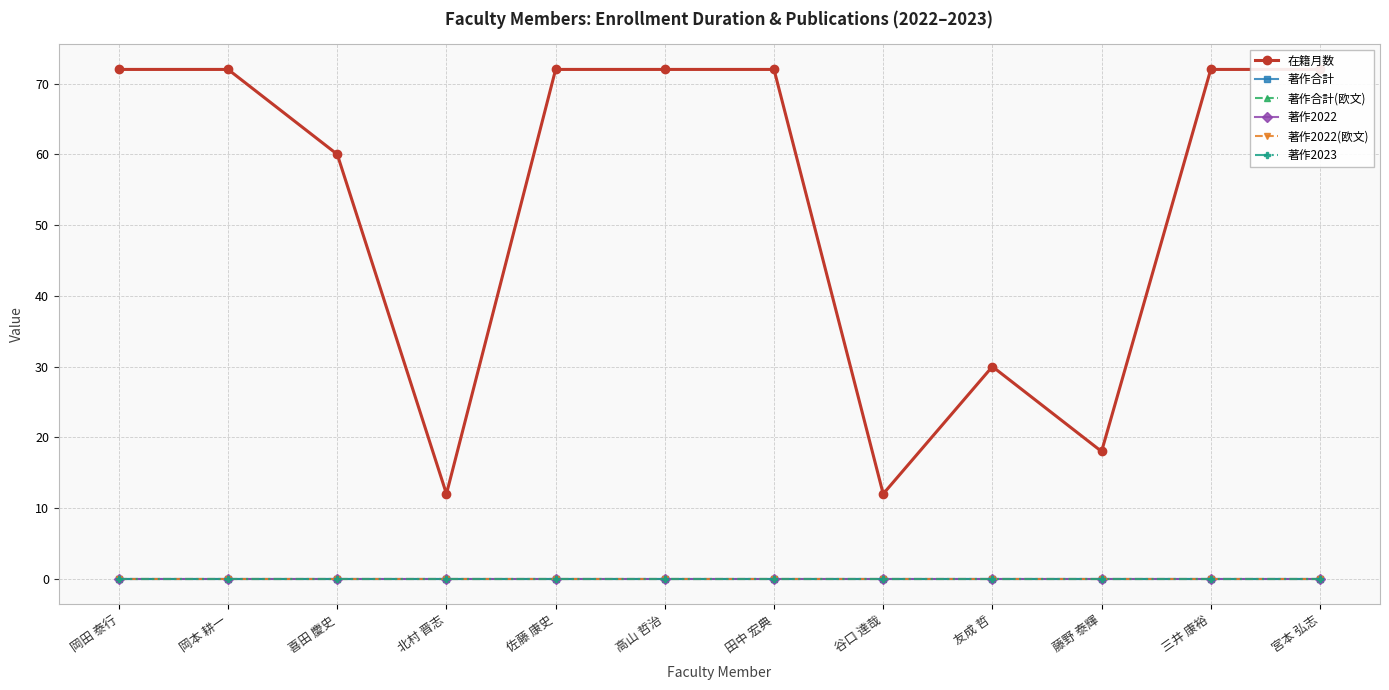

Is this an area chart (filled region under the line)?

No